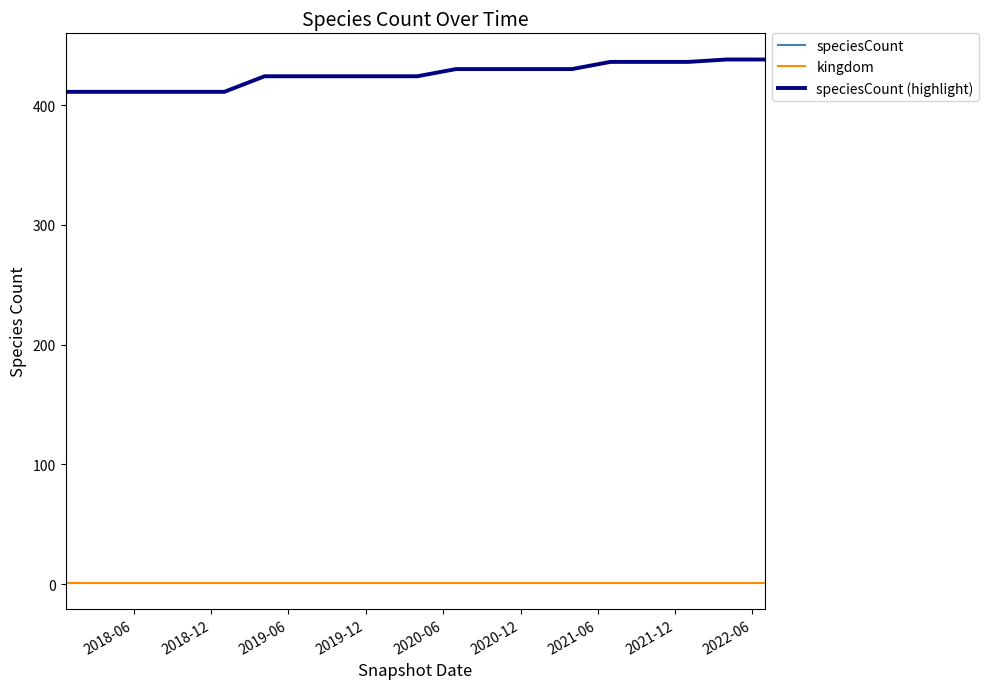

At which label does speciesCount reach its minimum?

2018-06